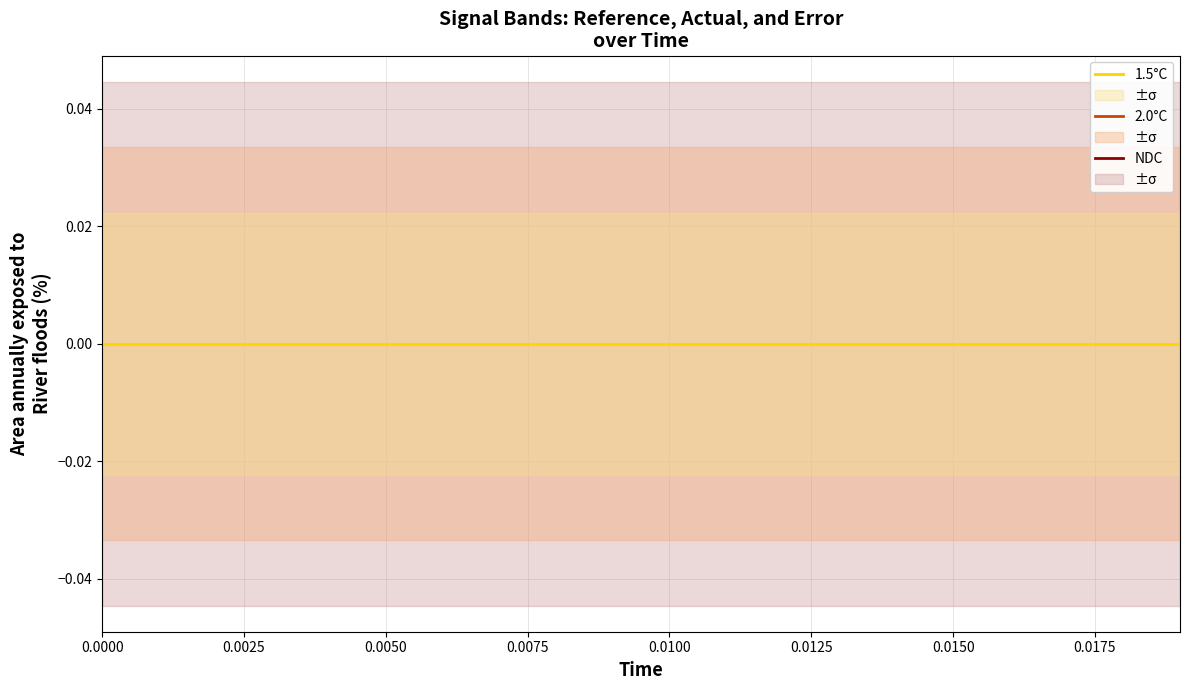

True or false: time has more than 0 points higher than both neighbors.

False